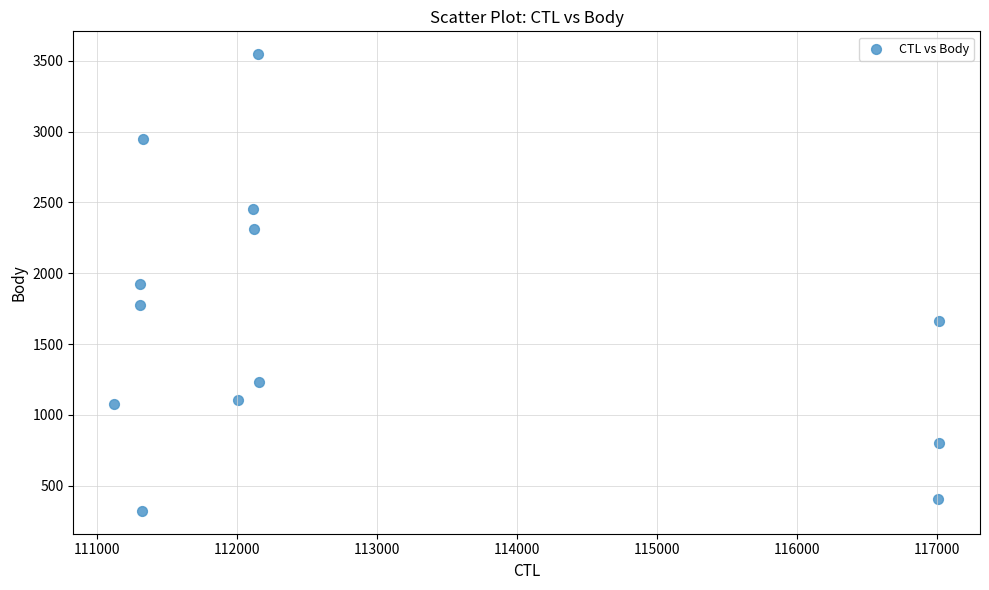

What is the range of Y values (max minus min)?

3224